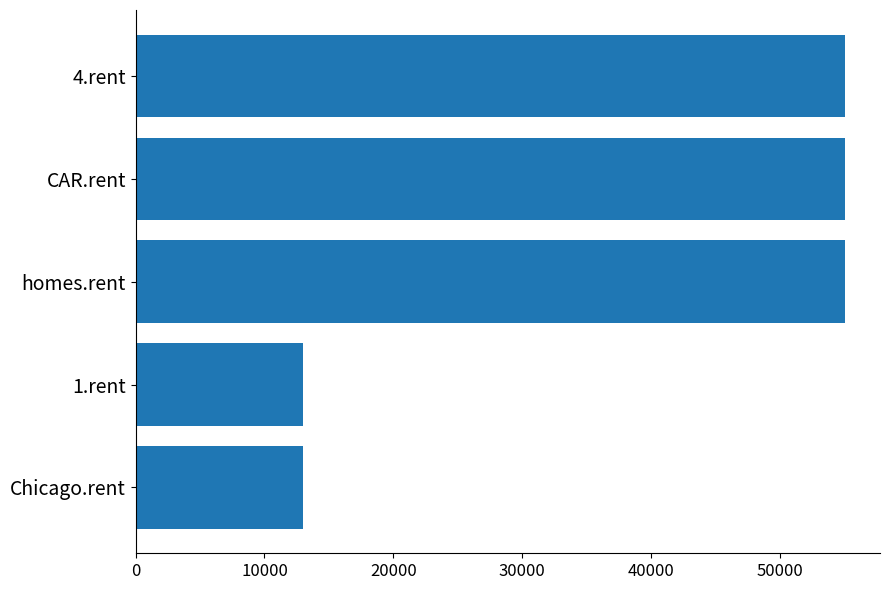

Reading top to bottom, extract all data points from this chart.

55000	55000	55000	13000	13000